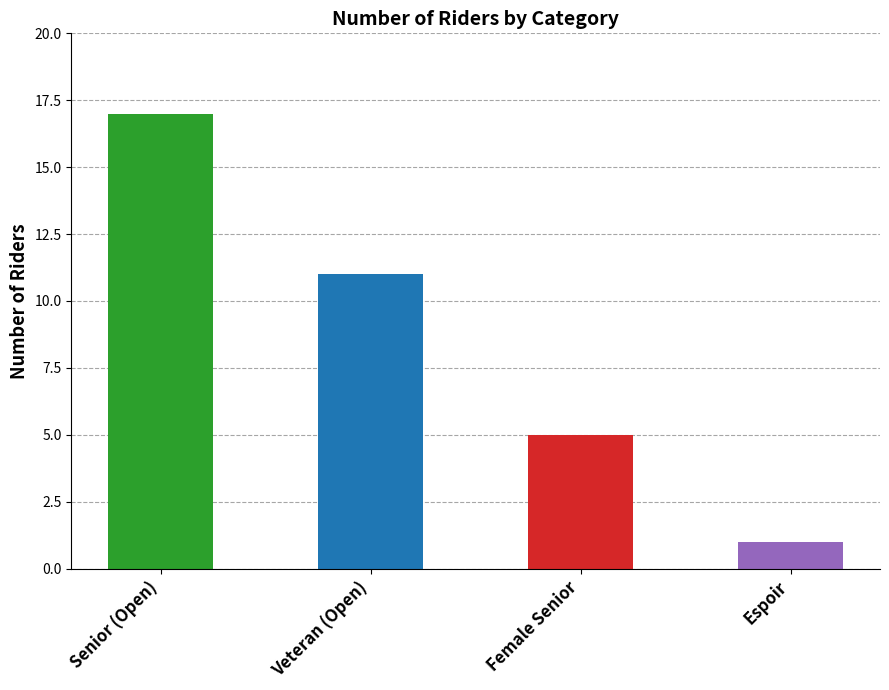

Reading right to left, list all the values displayed in this chart.

Espoir=1	Female Senior=5	Veteran (Open)=11	Senior (Open)=17